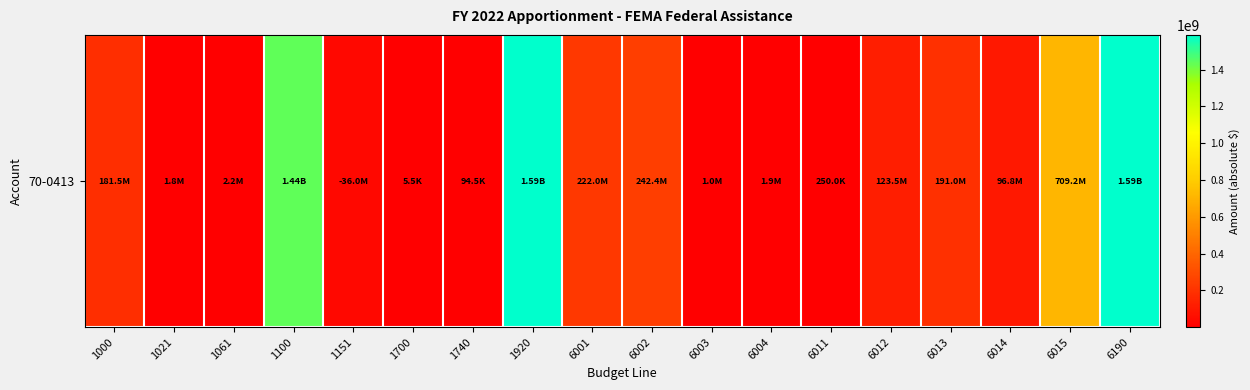

Reading right to left, extract all data points from this chart.

1588079740	709177500	96750000	191024693	123524348	250000	1950000	1000000	242394047	222009152	1588079740	94522	5478	36047807	1438500000	2204139	1795861	181527547